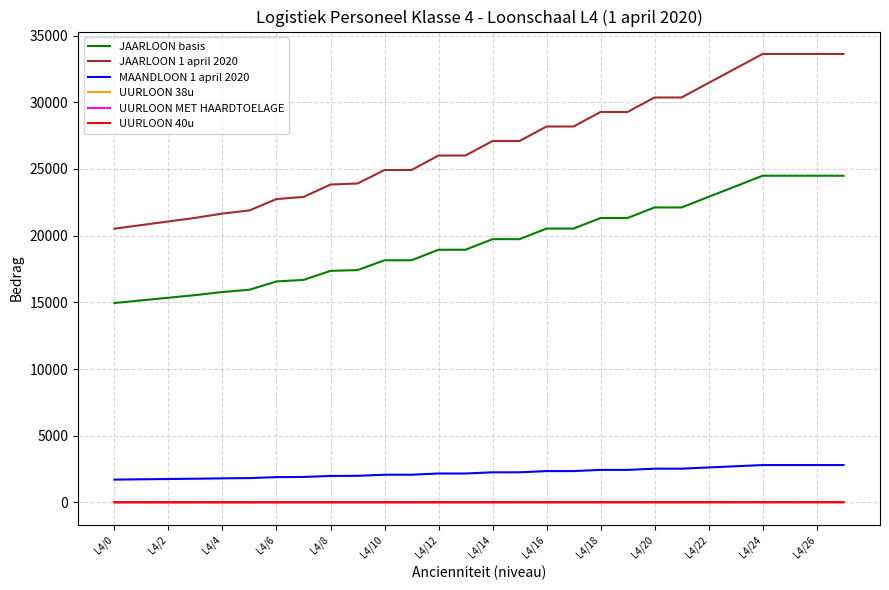

What is the maximum value shown in the chart?

33624.9